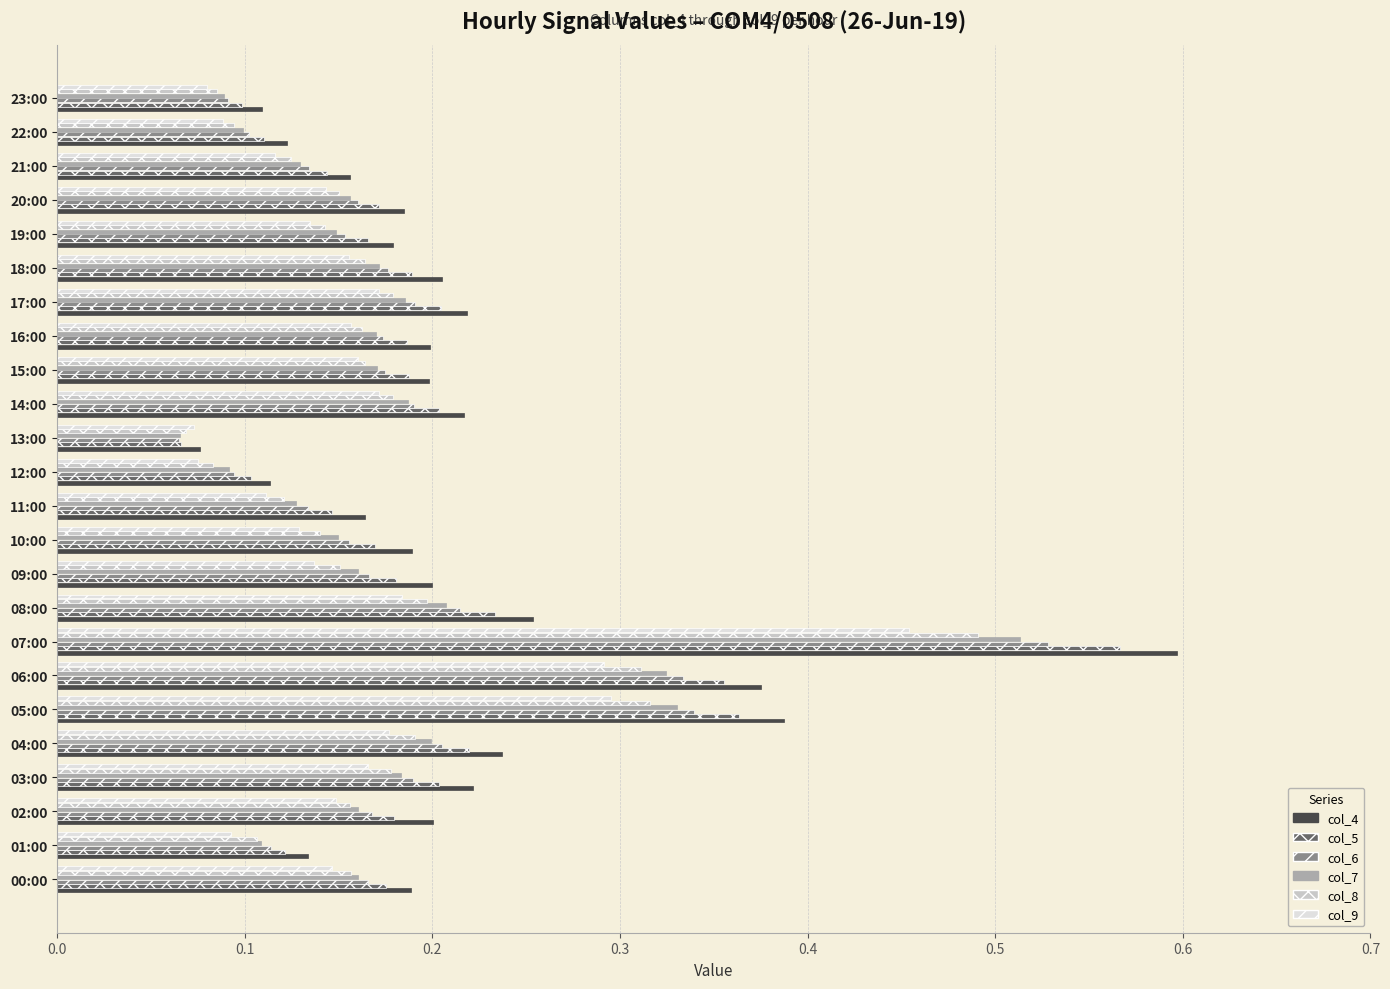

What is the sum of all col_6 values?

4.4